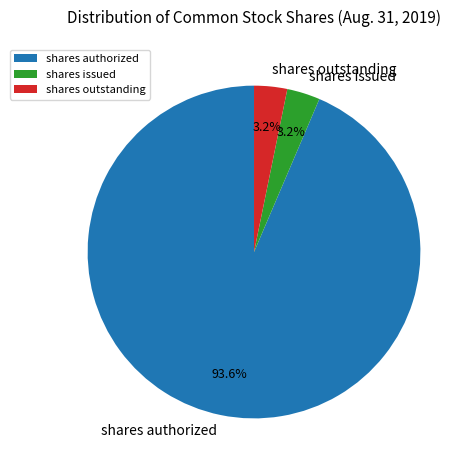

Which has a higher value, shares authorized or shares issued?

shares authorized